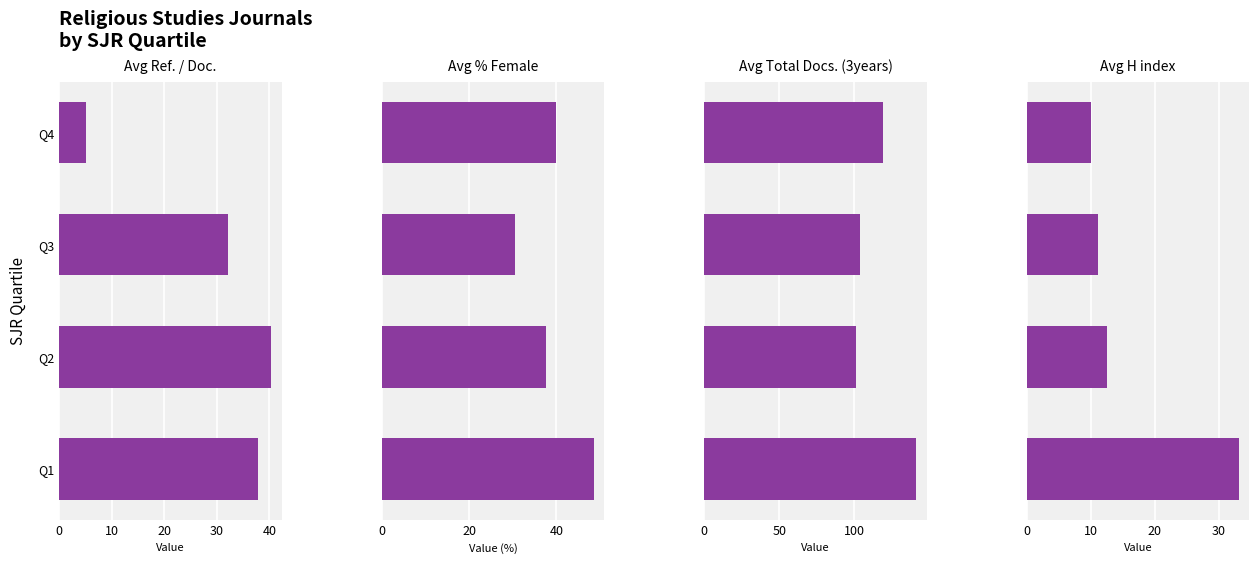

Read the Avg Ref. / Doc. value at Q4.

5.1